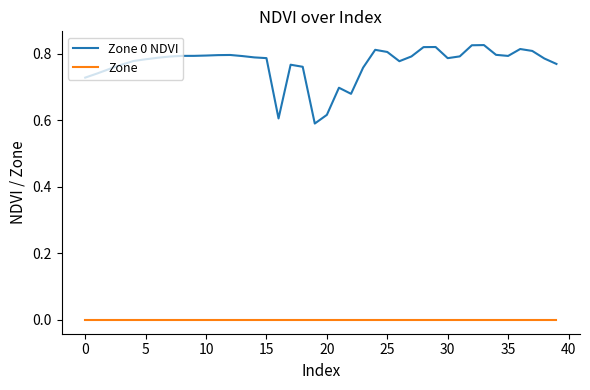

In Zone 0 NDVI, how many points are higher than both neighbors (excluding endpoints)?

7